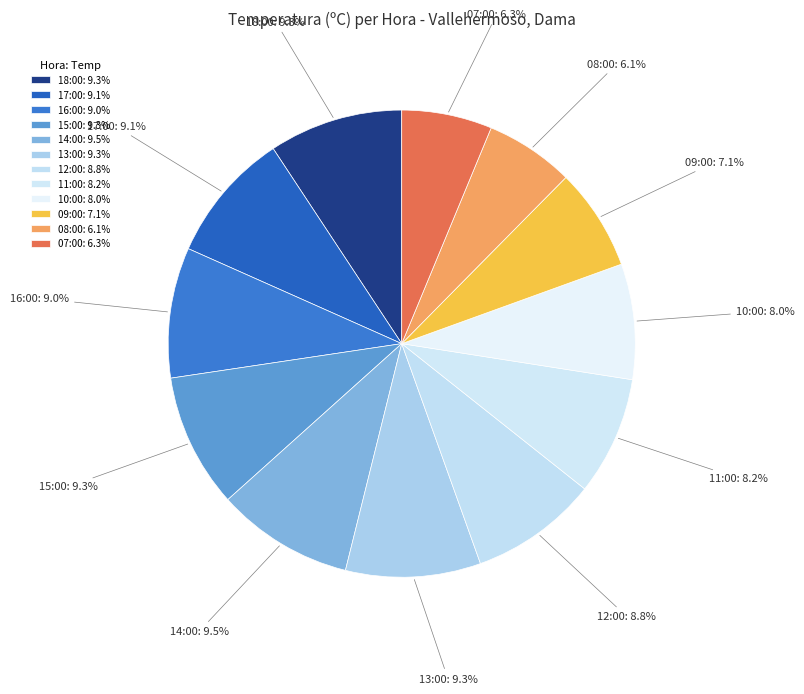

What percentage is NOT represented by 08:00: 6.1%?

93.9%